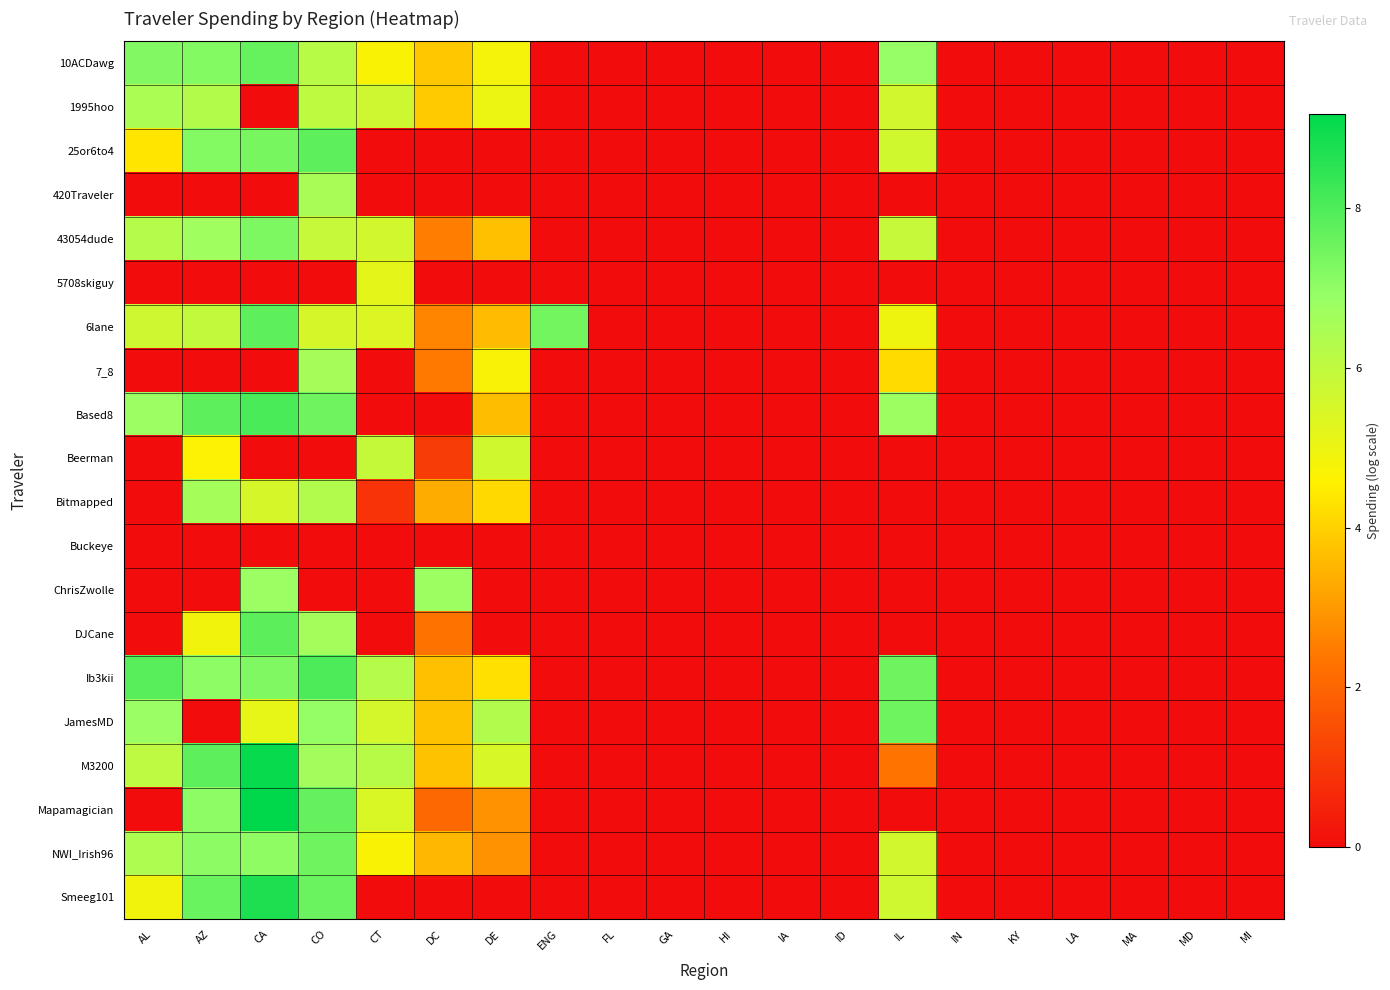

Reading left to right, extract all data points from this chart.

10ACDawg: AL=7.2	AZ=7.2	CA=7.6	CO=6.2	CT=4.7	DC=3.8	DE=4.8	ENG=0.0	FL=0.0	GA=0.0	HI=0.0	IA=0.0	ID=0.0	IL=6.9	IN=0.0	KY=0.0	LA=0.0	MA=0.0	MD=0.0	MI=0.0
1995hoo: AL=6.5	AZ=6.3	CA=0.0	CO=6.0	CT=5.7	DC=3.9	DE=5.0	ENG=0.0	FL=0.0	GA=0.0	HI=0.0	IA=0.0	ID=0.0	IL=5.6	IN=0.0	KY=0.0	LA=0.0	MA=0.0	MD=0.0	MI=0.0
25or6to4: AL=4.4	AZ=7.2	CA=7.4	CO=7.8	CT=0.0	DC=0.0	DE=0.0	ENG=0.0	FL=0.0	GA=0.0	HI=0.0	IA=0.0	ID=0.0	IL=5.6	IN=0.0	KY=0.0	LA=0.0	MA=0.0	MD=0.0	MI=0.0
420Traveler: AL=0.0	AZ=0.0	CA=0.0	CO=6.5	CT=0.0	DC=0.0	DE=0.0	ENG=0.0	FL=0.0	GA=0.0	HI=0.0	IA=0.0	ID=0.0	IL=0.0	IN=0.0	KY=0.0	LA=0.0	MA=0.0	MD=0.0	MI=0.0
43054dude: AL=6.2	AZ=6.7	CA=7.3	CO=5.9	CT=5.6	DC=2.5	DE=3.7	ENG=0.0	FL=0.0	GA=0.0	HI=0.0	IA=0.0	ID=0.0	IL=5.9	IN=0.0	KY=0.0	LA=0.0	MA=0.0	MD=0.0	MI=0.0
5708skiguy: AL=0.0	AZ=0.0	CA=0.0	CO=0.0	CT=5.2	DC=0.0	DE=0.0	ENG=0.0	FL=0.0	GA=0.0	HI=0.0	IA=0.0	ID=0.0	IL=0.0	IN=0.0	KY=0.0	LA=0.0	MA=0.0	MD=0.0	MI=0.0
6lane: AL=5.7	AZ=5.9	CA=7.8	CO=5.5	CT=5.4	DC=2.6	DE=3.6	ENG=7.4	FL=0.0	GA=0.0	HI=0.0	IA=0.0	ID=0.0	IL=4.9	IN=0.0	KY=0.0	LA=0.0	MA=0.0	MD=0.0	MI=0.0
7_8: AL=0.0	AZ=0.0	CA=0.0	CO=6.6	CT=0.0	DC=2.4	DE=4.7	ENG=0.0	FL=0.0	GA=0.0	HI=0.0	IA=0.0	ID=0.0	IL=4.2	IN=0.0	KY=0.0	LA=0.0	MA=0.0	MD=0.0	MI=0.0
Based8: AL=6.8	AZ=7.8	CA=8.1	CO=7.5	CT=0.0	DC=0.0	DE=3.6	ENG=0.0	FL=0.0	GA=0.0	HI=0.0	IA=0.0	ID=0.0	IL=6.8	IN=0.0	KY=0.0	LA=0.0	MA=0.0	MD=0.0	MI=0.0
Beerman: AL=0.0	AZ=4.6	CA=0.0	CO=0.0	CT=5.9	DC=1.1	DE=5.7	ENG=0.0	FL=0.0	GA=0.0	HI=0.0	IA=0.0	ID=0.0	IL=0.0	IN=0.0	KY=0.0	LA=0.0	MA=0.0	MD=0.0	MI=0.0
Bitmapped: AL=0.0	AZ=6.6	CA=5.5	CO=6.3	CT=0.9	DC=3.3	DE=4.2	ENG=0.0	FL=0.0	GA=0.0	HI=0.0	IA=0.0	ID=0.0	IL=0.0	IN=0.0	KY=0.0	LA=0.0	MA=0.0	MD=0.0	MI=0.0
Buckeye: AL=0.0	AZ=0.0	CA=0.0	CO=0.0	CT=0.0	DC=0.0	DE=0.0	ENG=0.0	FL=0.0	GA=0.0	HI=0.0	IA=0.0	ID=0.0	IL=0.0	IN=0.0	KY=0.0	LA=0.0	MA=0.0	MD=0.0	MI=0.0
ChrisZwolle: AL=0.0	AZ=0.0	CA=6.8	CO=0.0	CT=0.0	DC=6.8	DE=0.0	ENG=0.0	FL=0.0	GA=0.0	HI=0.0	IA=0.0	ID=0.0	IL=0.0	IN=0.0	KY=0.0	LA=0.0	MA=0.0	MD=0.0	MI=0.0
DJCane: AL=0.0	AZ=4.9	CA=7.8	CO=6.6	CT=0.0	DC=2.3	DE=0.0	ENG=0.0	FL=0.0	GA=0.0	HI=0.0	IA=0.0	ID=0.0	IL=0.0	IN=0.0	KY=0.0	LA=0.0	MA=0.0	MD=0.0	MI=0.0
Ib3kii: AL=7.8	AZ=7.0	CA=7.2	CO=8.0	CT=6.2	DC=3.7	DE=4.3	ENG=0.0	FL=0.0	GA=0.0	HI=0.0	IA=0.0	ID=0.0	IL=7.5	IN=0.0	KY=0.0	LA=0.0	MA=0.0	MD=0.0	MI=0.0
JamesMD: AL=6.8	AZ=0.0	CA=5.1	CO=6.9	CT=5.6	DC=3.7	DE=6.3	ENG=0.0	FL=0.0	GA=0.0	HI=0.0	IA=0.0	ID=0.0	IL=7.5	IN=0.0	KY=0.0	LA=0.0	MA=0.0	MD=0.0	MI=0.0
M3200: AL=6.1	AZ=7.8	CA=9.1	CO=6.7	CT=6.2	DC=3.7	DE=5.5	ENG=0.0	FL=0.0	GA=0.0	HI=0.0	IA=0.0	ID=0.0	IL=2.3	IN=0.0	KY=0.0	LA=0.0	MA=0.0	MD=0.0	MI=0.0
Mapamagician: AL=0.0	AZ=7.0	CA=9.2	CO=7.7	CT=5.4	DC=2.1	DE=2.9	ENG=0.0	FL=0.0	GA=0.0	HI=0.0	IA=0.0	ID=0.0	IL=0.0	IN=0.0	KY=0.0	LA=0.0	MA=0.0	MD=0.0	MI=0.0
NWI_Irish96: AL=6.4	AZ=7.1	CA=7.0	CO=7.5	CT=4.7	DC=3.5	DE=2.9	ENG=0.0	FL=0.0	GA=0.0	HI=0.0	IA=0.0	ID=0.0	IL=5.6	IN=0.0	KY=0.0	LA=0.0	MA=0.0	MD=0.0	MI=0.0
Smeeg101: AL=4.9	AZ=7.6	CA=8.7	CO=7.6	CT=0.0	DC=0.0	DE=0.0	ENG=0.0	FL=0.0	GA=0.0	HI=0.0	IA=0.0	ID=0.0	IL=5.7	IN=0.0	KY=0.0	LA=0.0	MA=0.0	MD=0.0	MI=0.0